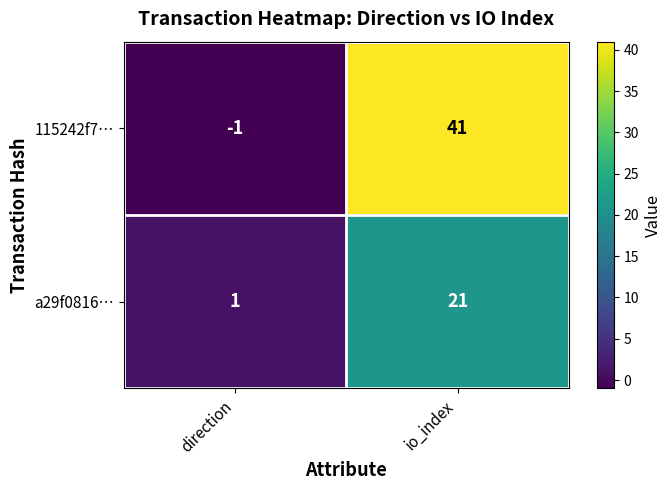

What is the smallest value displayed?

-1